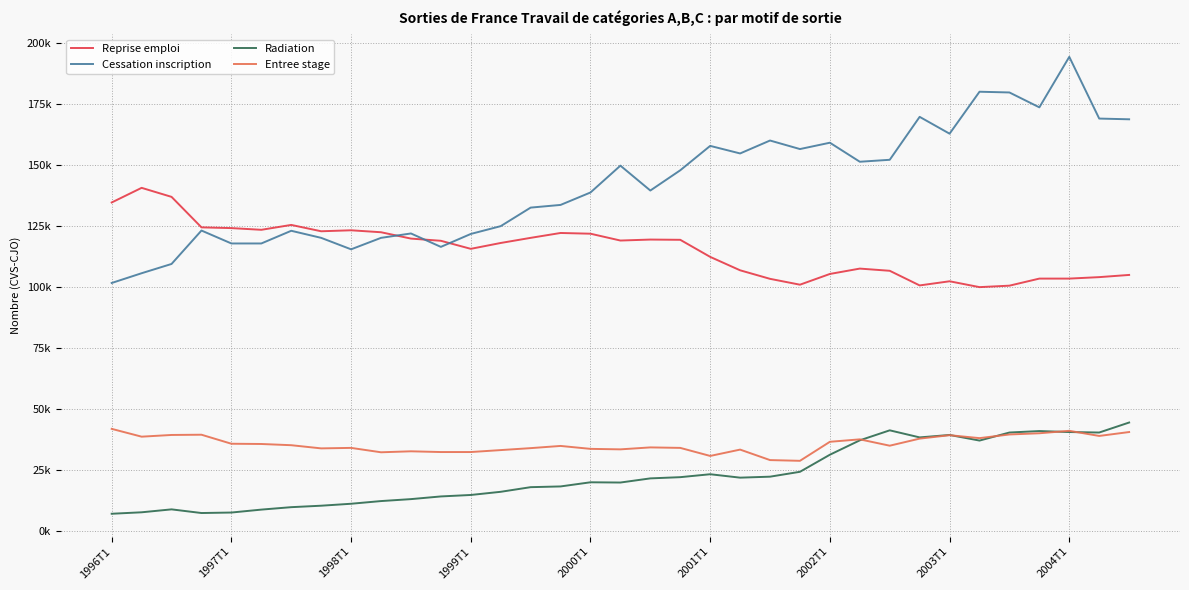

List the labels in order of Cessation inscription value, smallest first.

1996T1, 1997T1, 1998T1, 2004T1, 11, 2000T1, 2001T1, 2003T1, 9, 12, 10, 2002T1, 1999T1, 13, 14, 15, 16, 18, 19, 17, 25, 26, 21, 23, 20, 24, 22, 28, 34, 33, 27, 31, 30, 29, 32